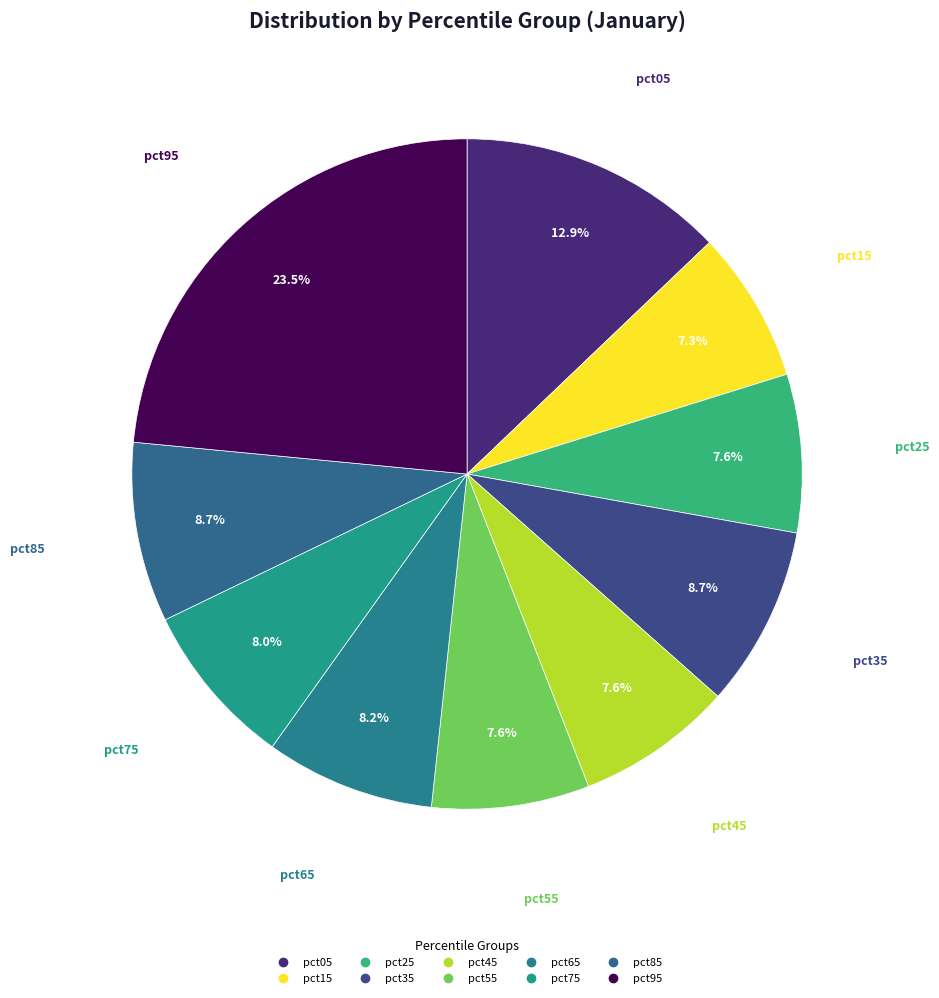

Count the number of slices in the pie.

10